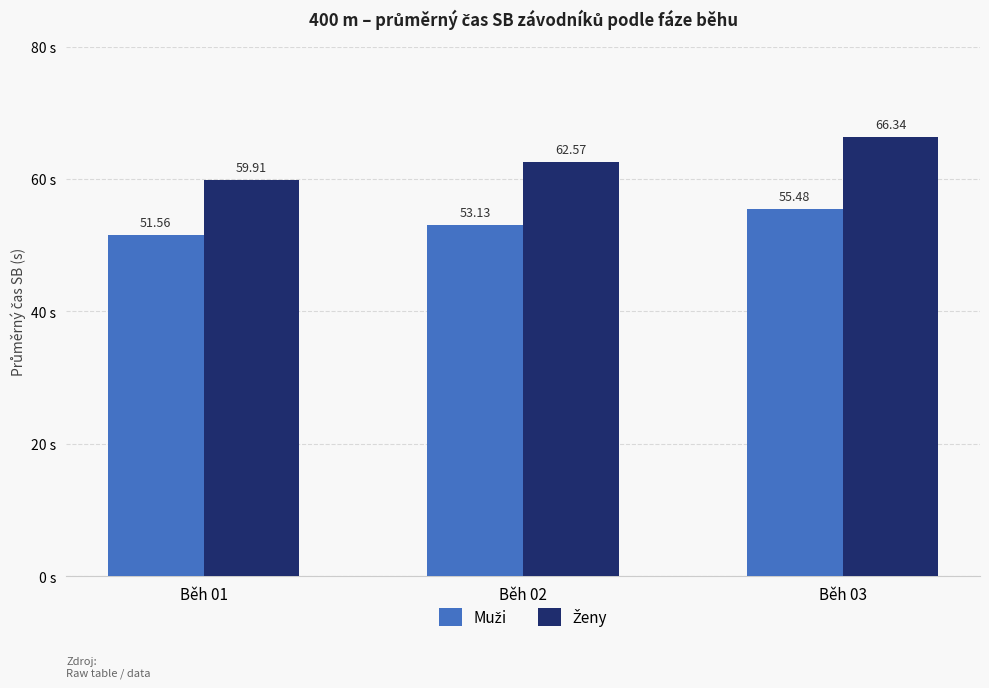

What is the total value across all series at Běh 02?

115.7